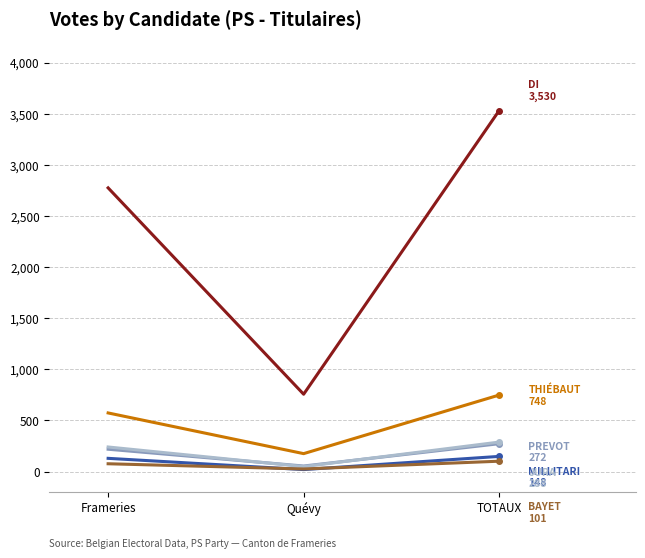

At which category is the sum across all series the highest?

TOTAUX